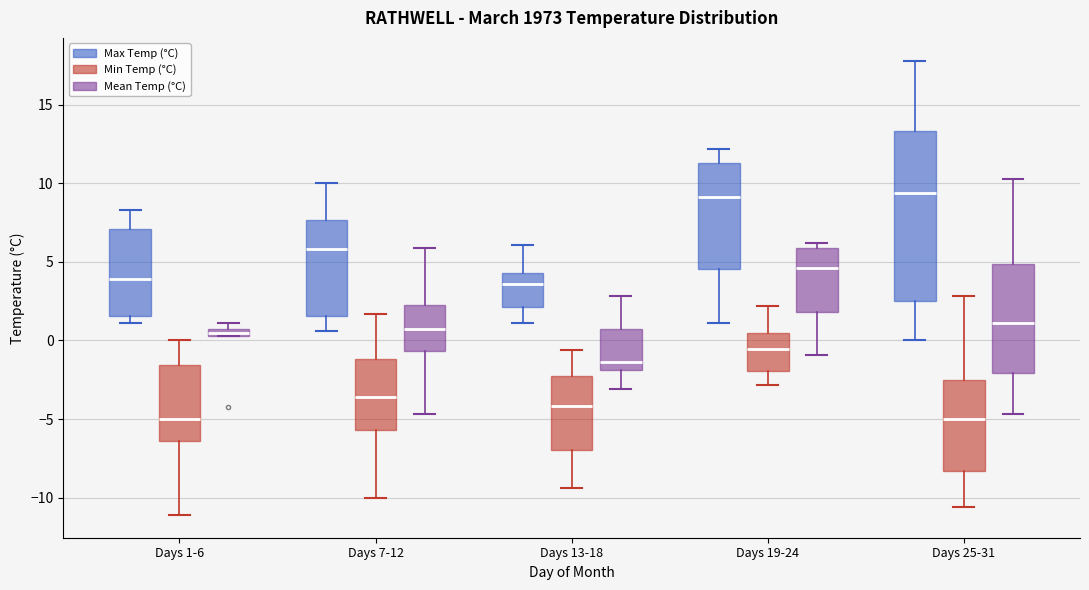

Which box is the tallest, from its lower edge to its upper edge?

Days 25-31 (Max Temp (°C))